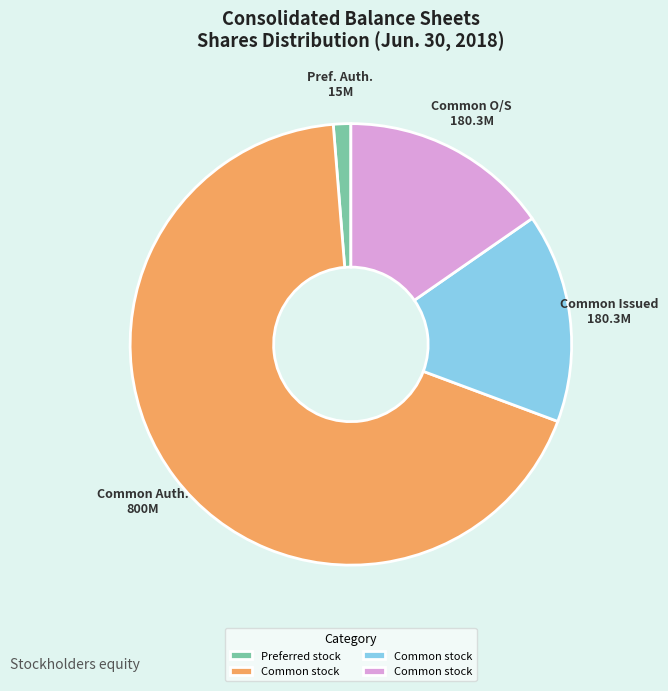

Is there a majority slice in this chart?

Yes